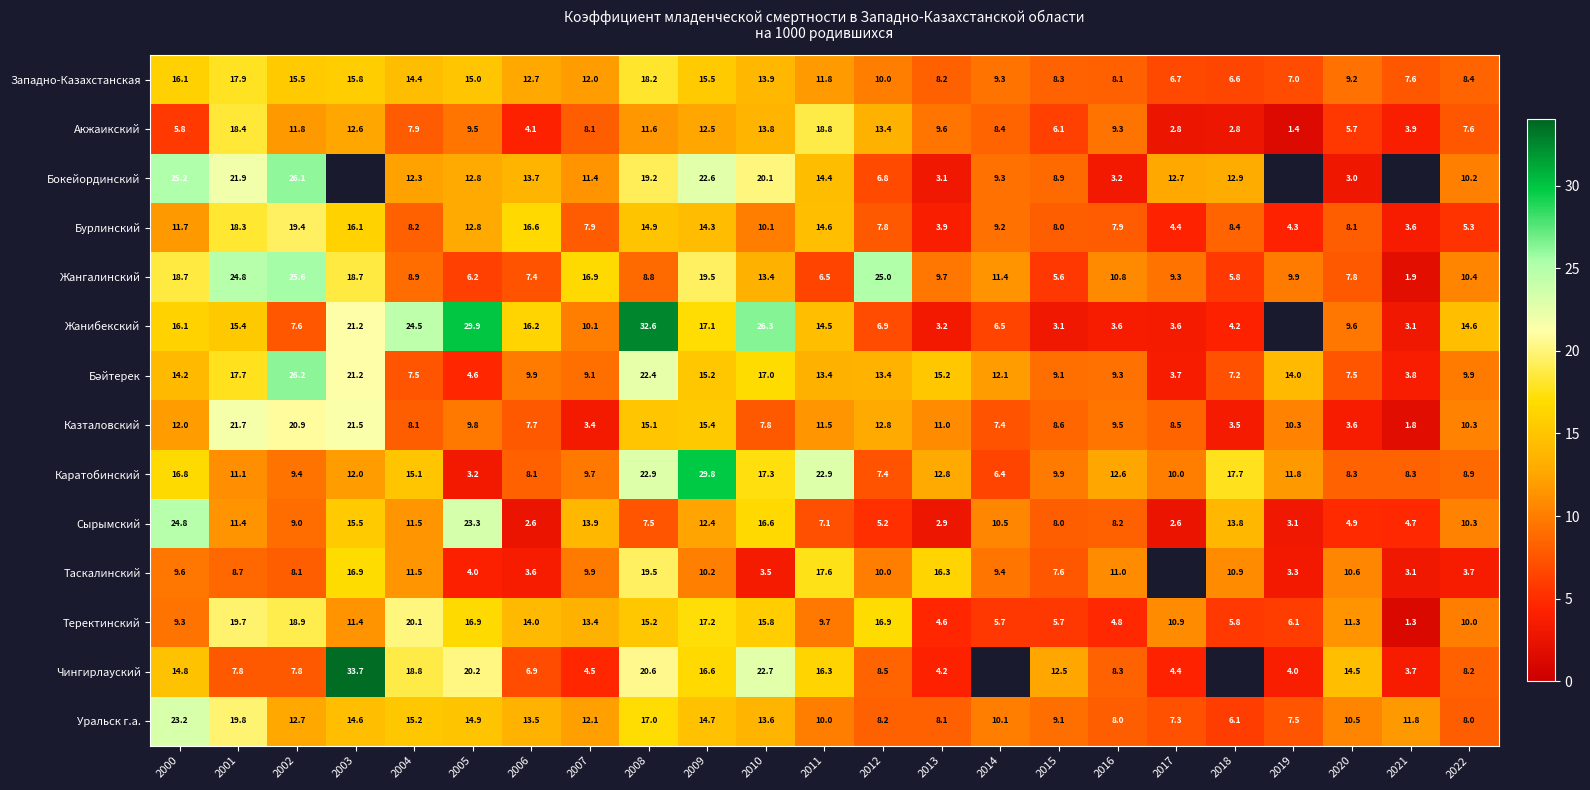

The value of Жангалинский at 2005 is 6.2. True or false?

True